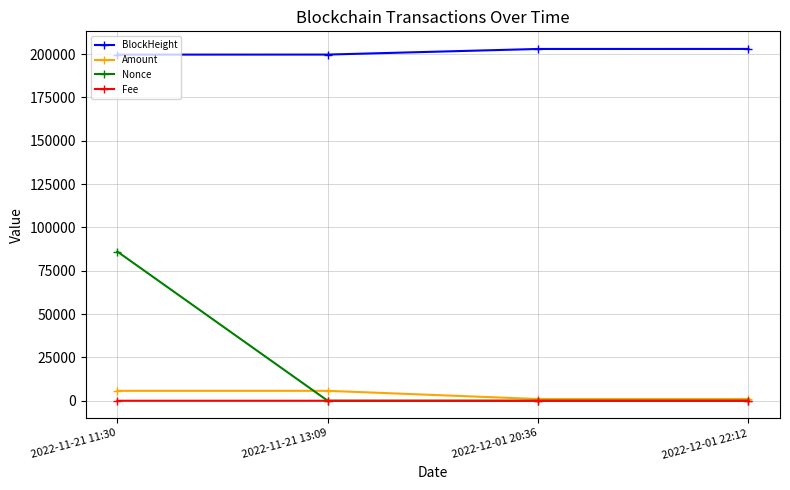

How many series are shown in this chart?

4